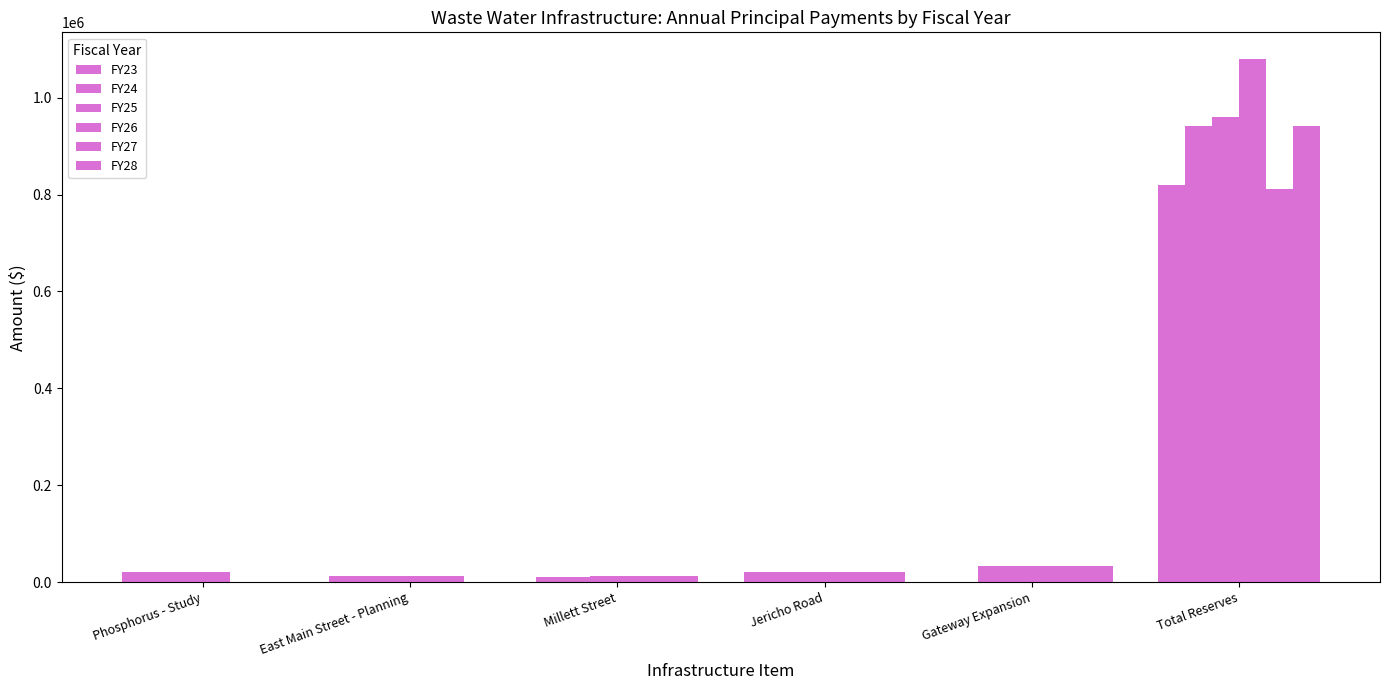

How many categories are shown in the chart?

6